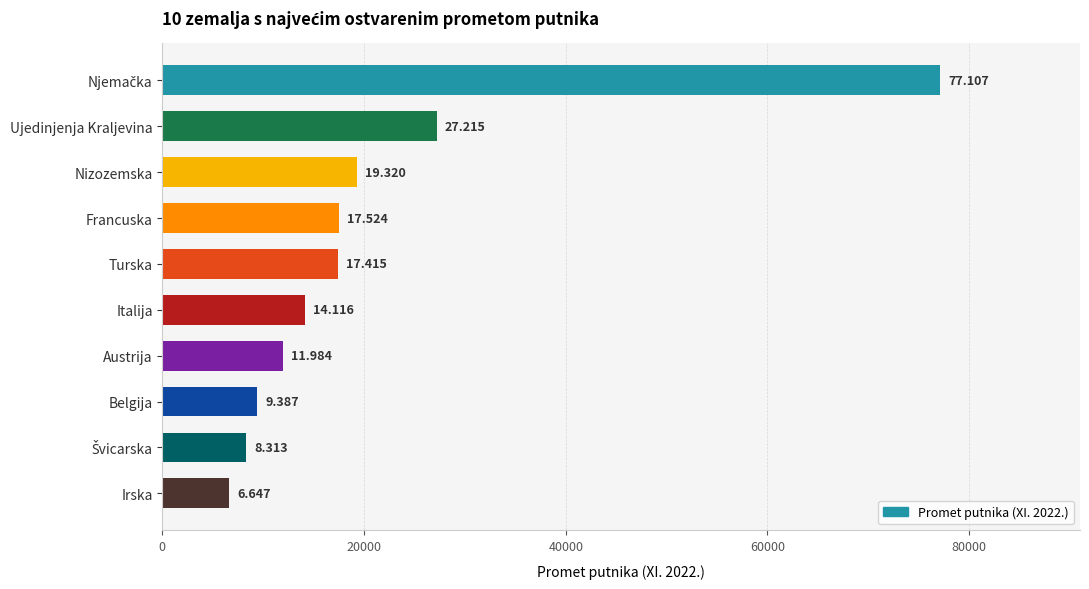

How many bars are there in total?

10